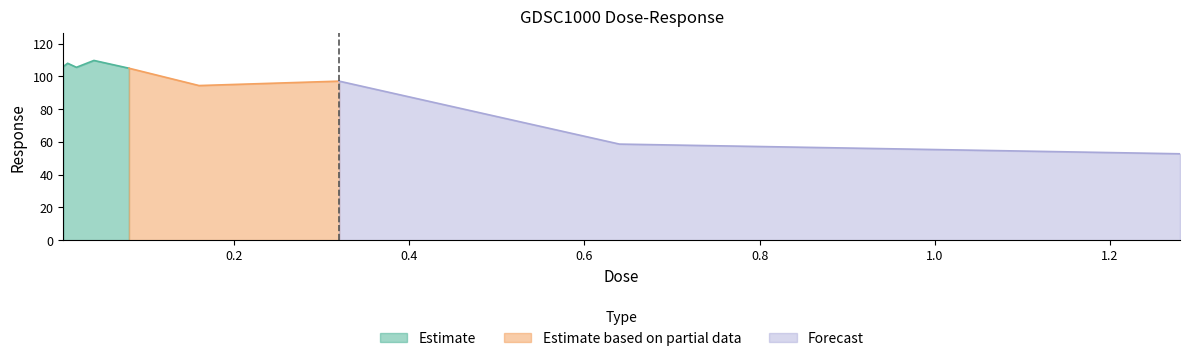

At which label is the value closest to 81?

0.16